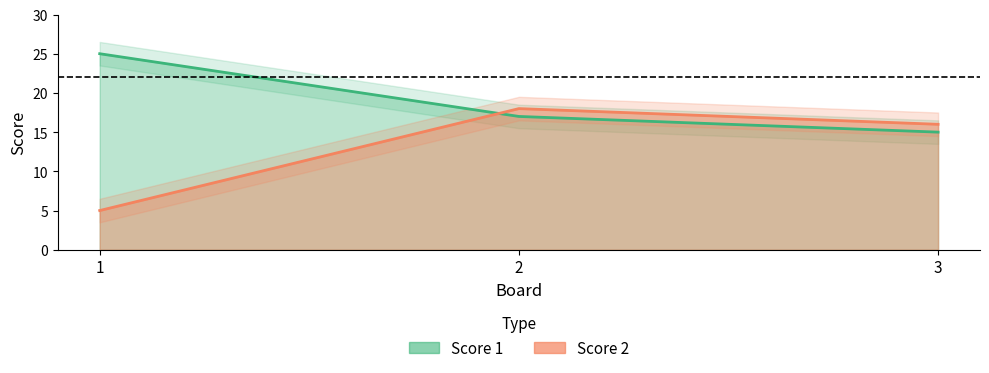

At which category does the chart reach its minimum across all series?

1